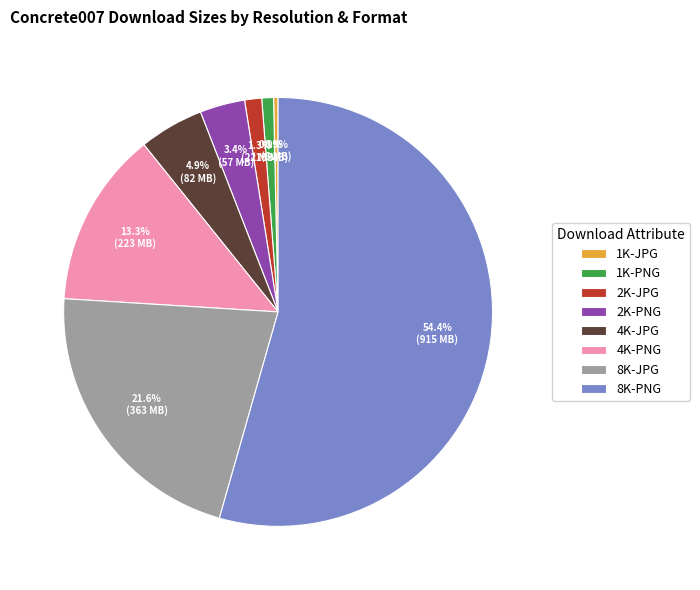

Which has a higher value, 8K-PNG or 8K-JPG?

8K-PNG